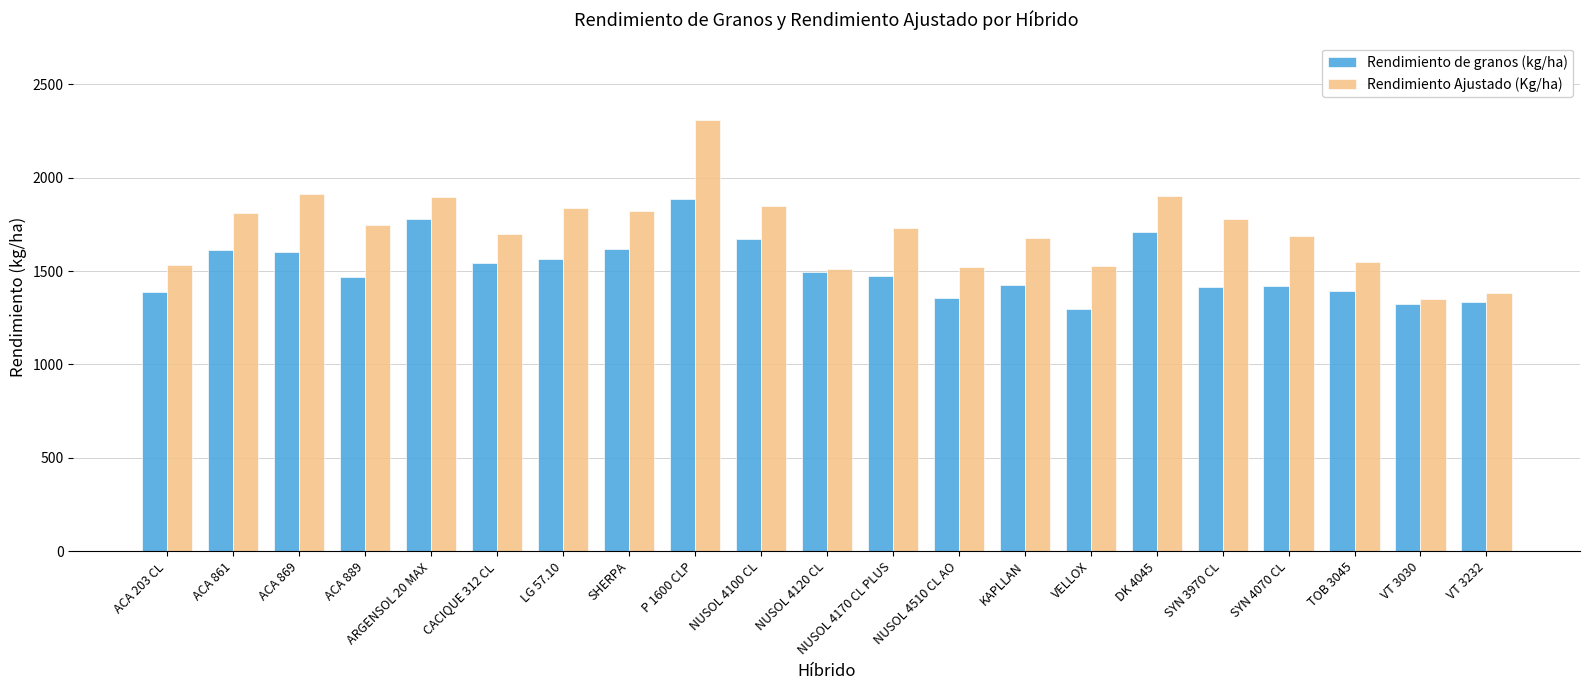

What is the sum of all Rendimiento de granos (kg/ha) values?

31762.9